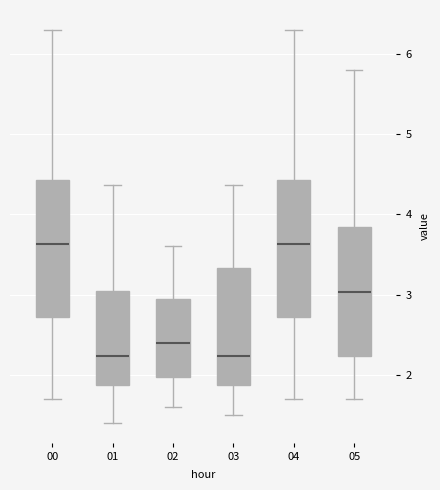

Reading left to right, read every box against the y-axis: the position of its median line, the range the box covers, and the ends of its whiskers. The values are not printed on the chart, so give them approximately, as read against the axis.

00: median 3.6, box 2.7 to 4.4, whiskers 1.7 to 6.3
01: median 2.2, box 1.9 to 3.1, whiskers 1.4 to 4.4
02: median 2.4, box 2.0 to 3.0, whiskers 1.6 to 3.6
03: median 2.2, box 1.9 to 3.3, whiskers 1.5 to 4.4
04: median 3.6, box 2.7 to 4.4, whiskers 1.7 to 6.3
05: median 3.0, box 2.2 to 3.8, whiskers 1.7 to 5.8